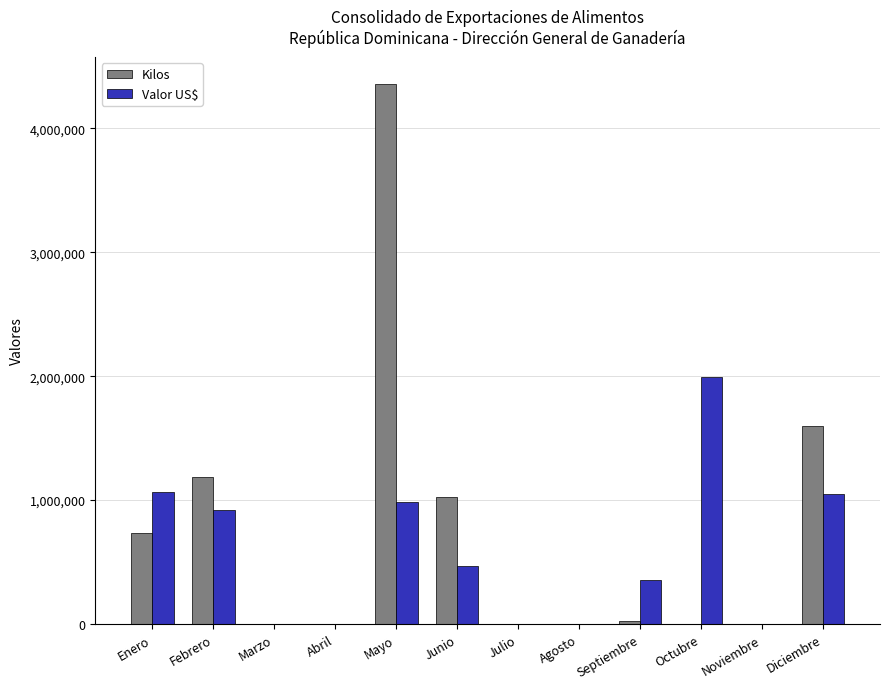

At which category is the sum across all series the highest?

Mayo